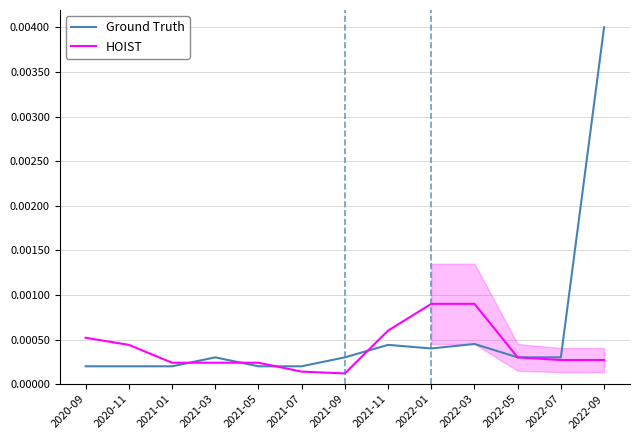

Which category has the highest value in the HOIST series?

2022-01